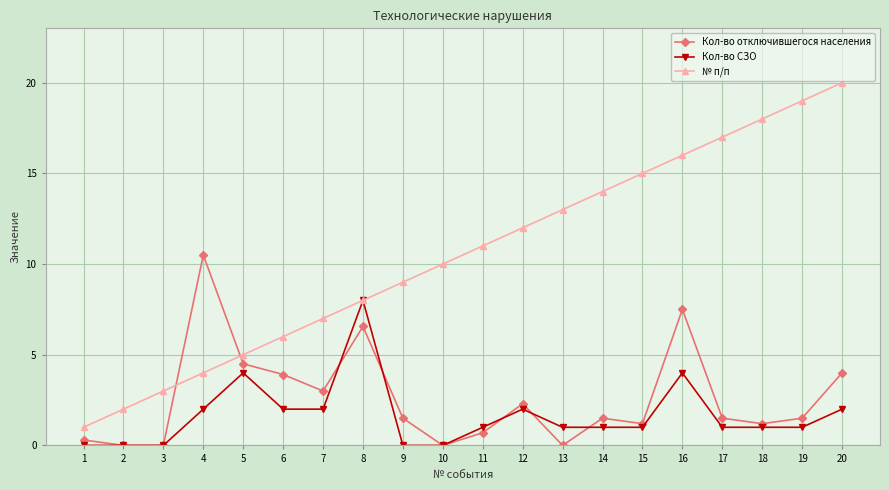

After their last crossing, which series has the higher values: Кол-во СЗО or Кол-во отключившегося населения?

Кол-во отключившегося населения